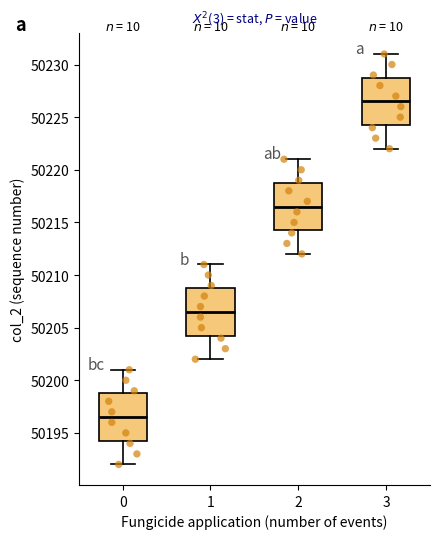

Reading left to right, read every box against the y-axis: the position of its median line, the range the box covers, and the ends of its whiskers. The values are not printed on the chart, so give them approximately, as read against the axis.

0: median 50196.5, box 50194.5 to 50199.0, whiskers 50192.0 to 50201.0
1: median 50206.5, box 50204.5 to 50209.0, whiskers 50202.0 to 50211.0
2: median 50216.5, box 50214.5 to 50219.0, whiskers 50212.0 to 50221.0
3: median 50226.5, box 50224.5 to 50229.0, whiskers 50222.0 to 50231.0